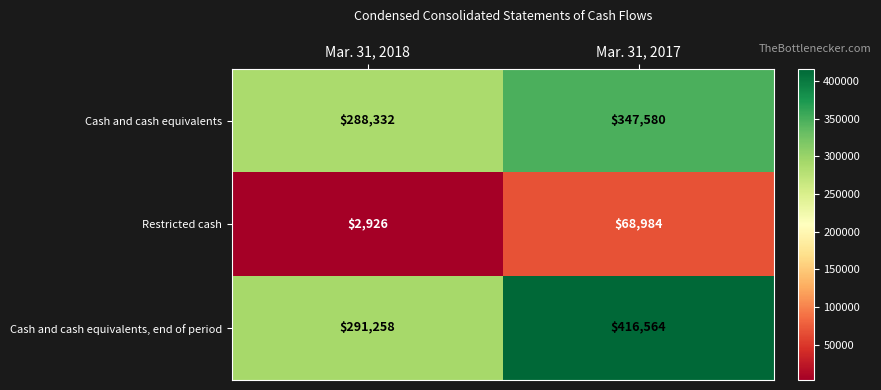

Which series has the largest total across all categories?

Cash and cash equivalents, end of period